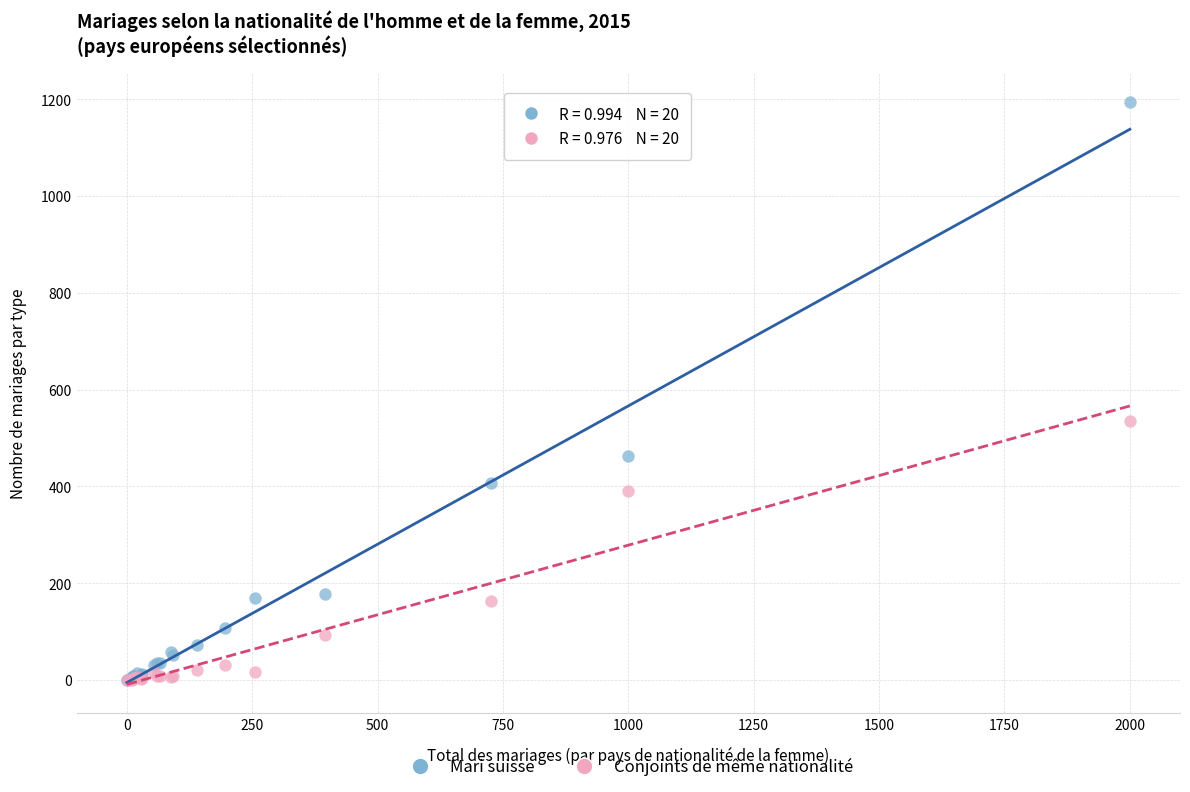

Across all series, what Y value is closest to 597?

534